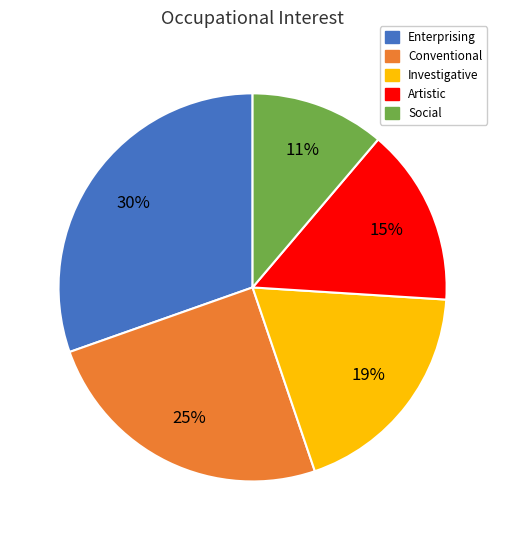

To the nearest percent, what is the average slice percentage?

20%